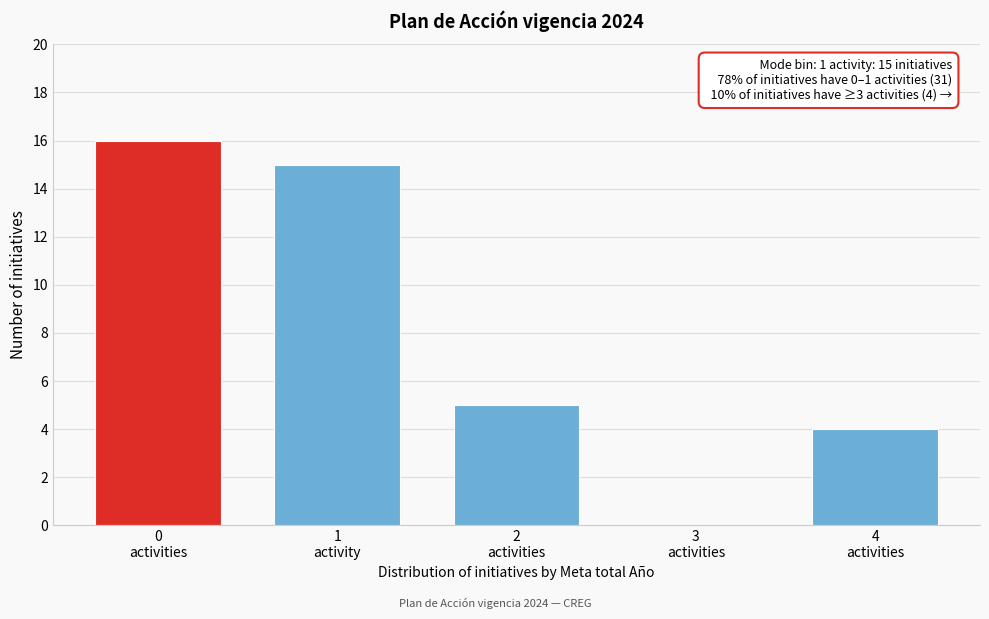

What is the sum of all values?

40